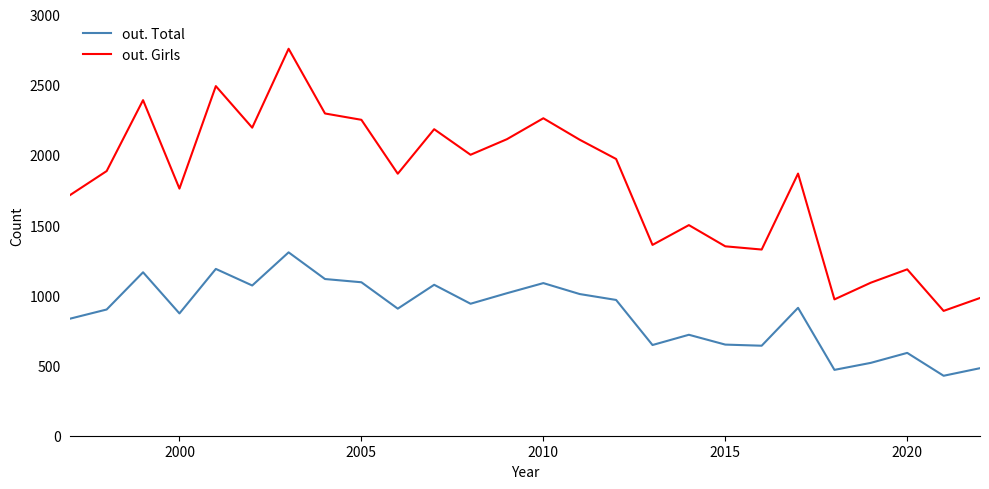

What is the maximum value for out. Total?

1306